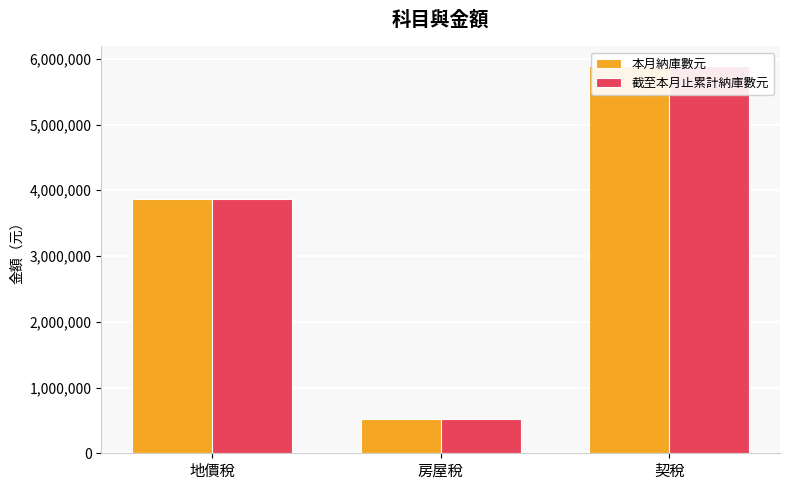

What is the label of the 2nd bar from the right?

房屋稅